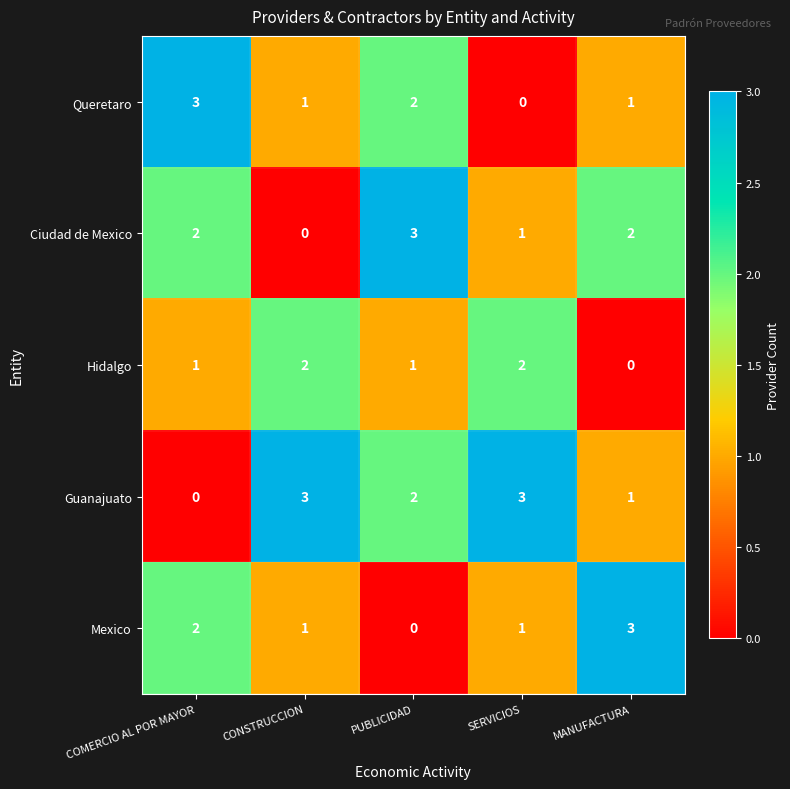

What is the total value across all series at COMERCIO AL POR MAYOR?

8